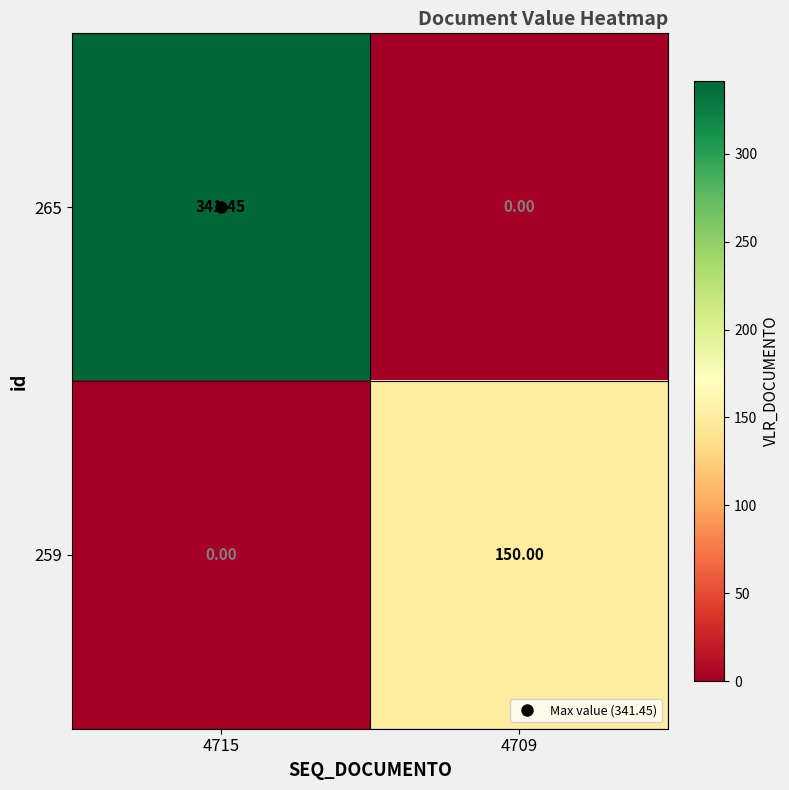

List the series in order of their overall mean, lowest first.

259, 265